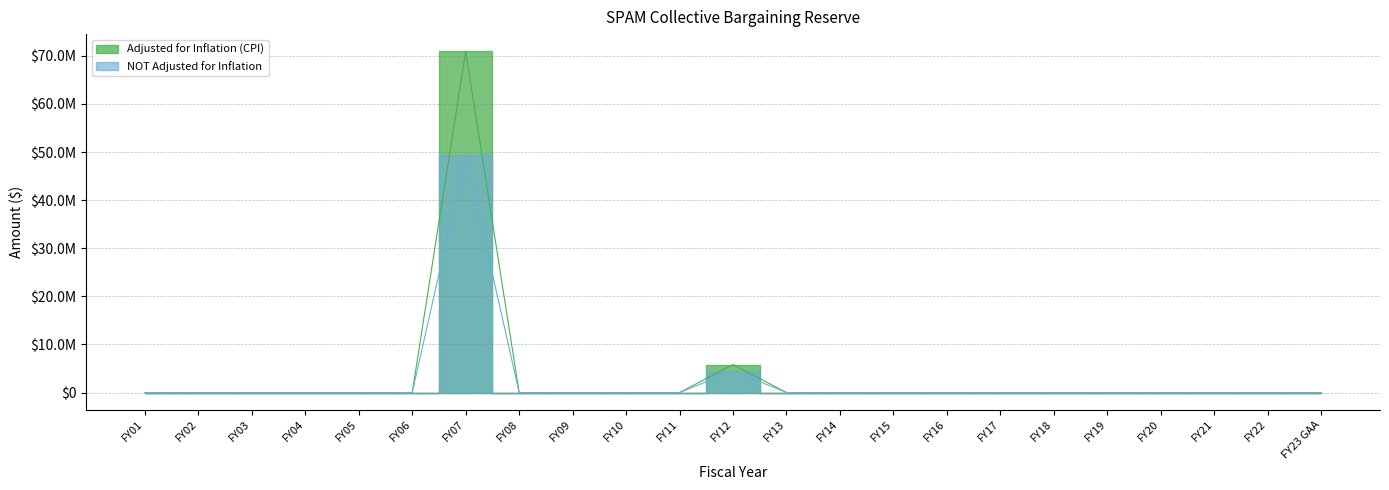

Reading left to right, transcribe all the data shown in this chart.

Adjusted for Inflation (CPI): 0	0	0	0	0	0	70962095	0	0	0	0	5821852	0	0	0	0	0	0	0	0	0	0	0
NOT Adjusted for Inflation: 0	0	0	0	0	0	49303804	0	0	0	0	4509518	0	0	0	0	0	0	0	0	0	0	0